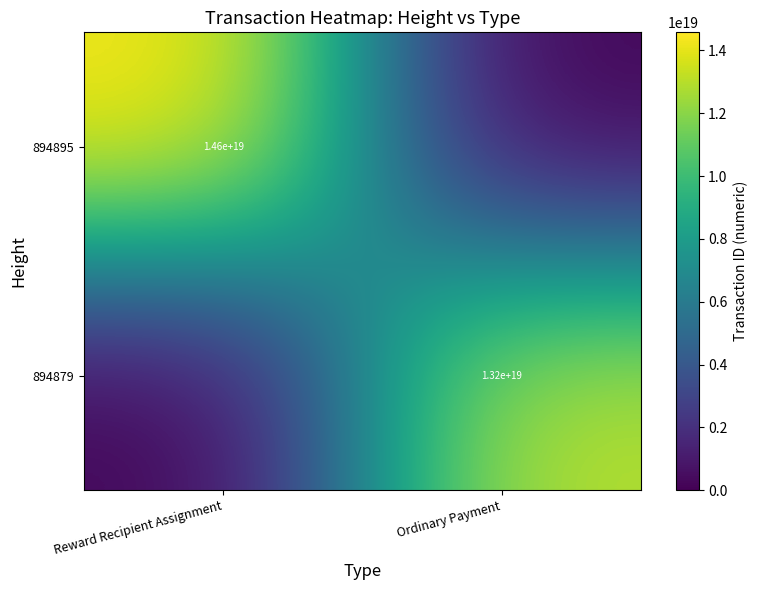

How many distinct data groups are displayed?

2